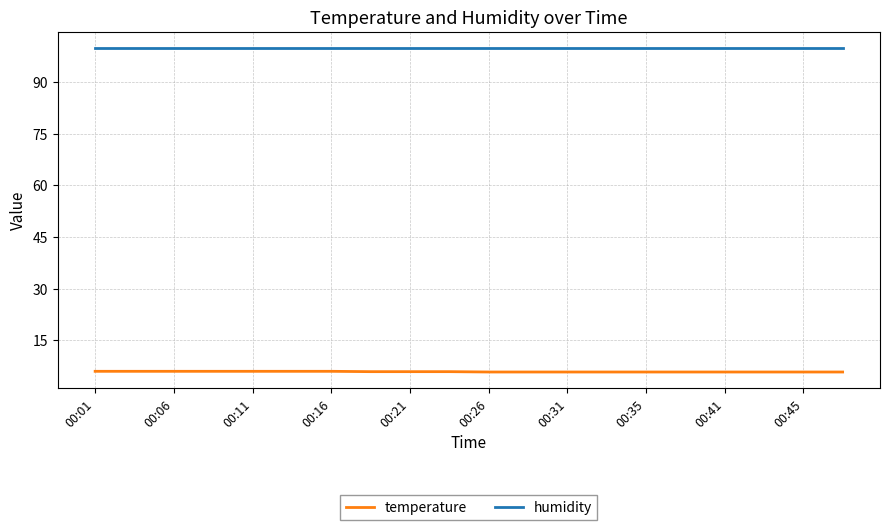

What is the maximum value for humidity?

99.9